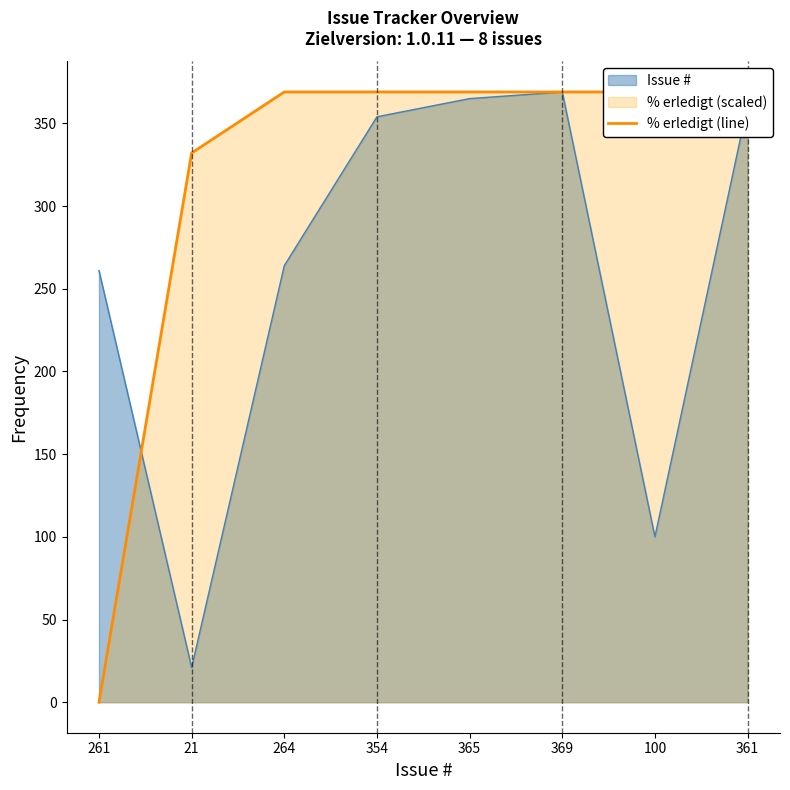

What is the maximum value shown in the chart?

369.0